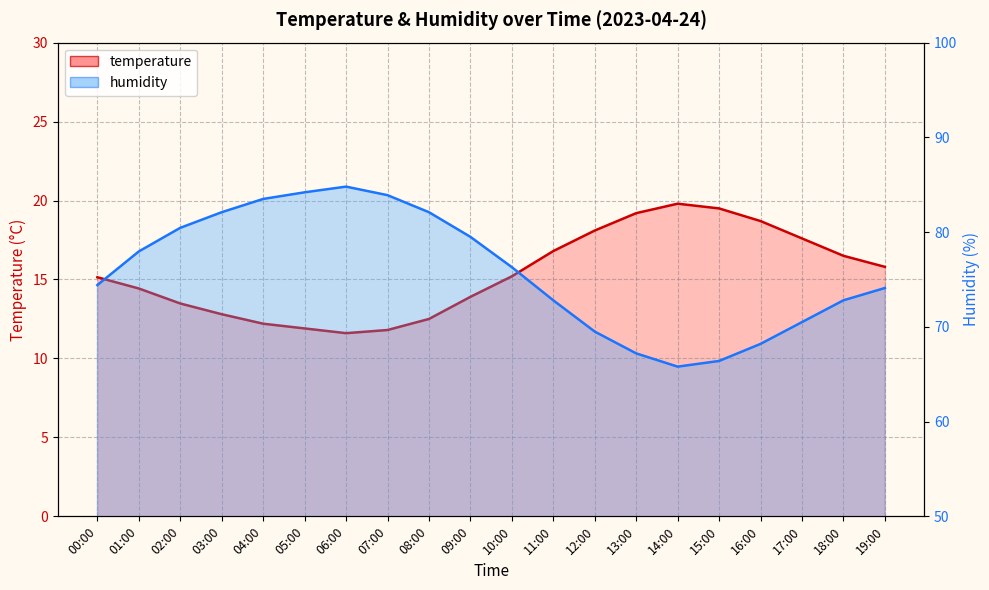

Reading right to left, extract all data points from this chart.

temperature: 15.8	16.5	17.6	18.7	19.5	19.8	19.2	18.1	16.8	15.2	13.9	12.5	11.8	11.6	11.9	12.2	12.8	13.5	14.4	15.1
humidity: 74.1	72.8	70.5	68.2	66.4	65.8	67.2	69.5	72.8	76.3	79.5	82.1	83.9	84.8	84.2	83.5	82.1	80.5	78.0	74.4